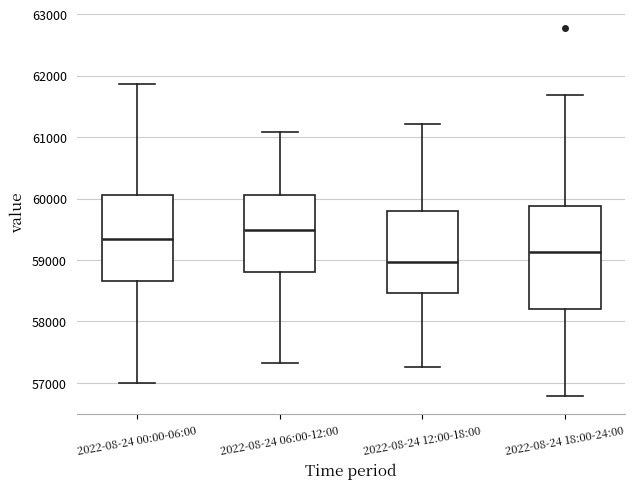

Reading left to right, read every box against the y-axis: the position of its median line, the range the box covers, and the ends of its whiskers. The values are not printed on the chart, so give them approximately, as read against the axis.

2022-08-24 00:00-06:00: median 59300, box 58700 to 60100, whiskers 57000 to 61900
2022-08-24 06:00-12:00: median 59500, box 58800 to 60100, whiskers 57300 to 61100
2022-08-24 12:00-18:00: median 59000, box 58500 to 59800, whiskers 57300 to 61200
2022-08-24 18:00-24:00: median 59100, box 58200 to 59900, whiskers 56800 to 61700